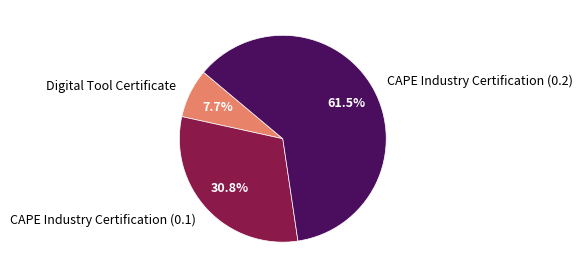

Is it true that Digital Tool Certificate is 1% of the pie?

False